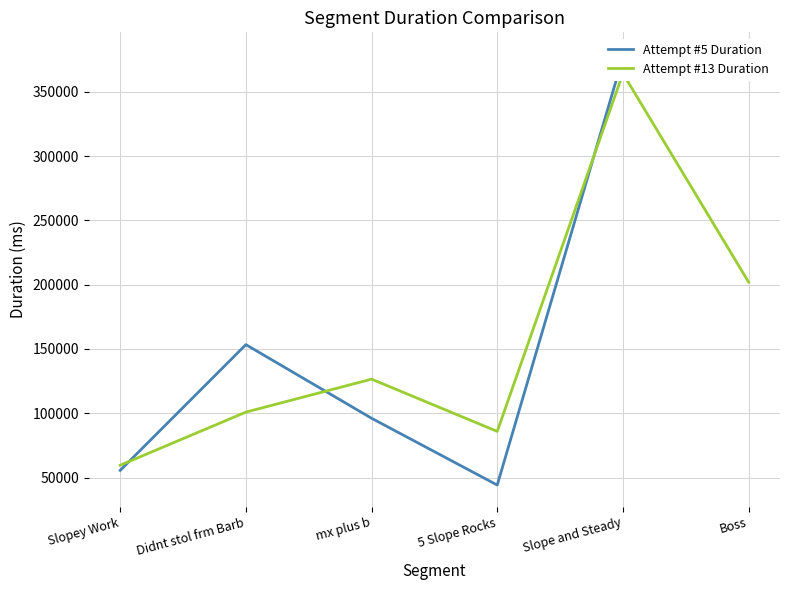

What are all the series names shown in the legend?

Attempt #5 Duration, Attempt #13 Duration